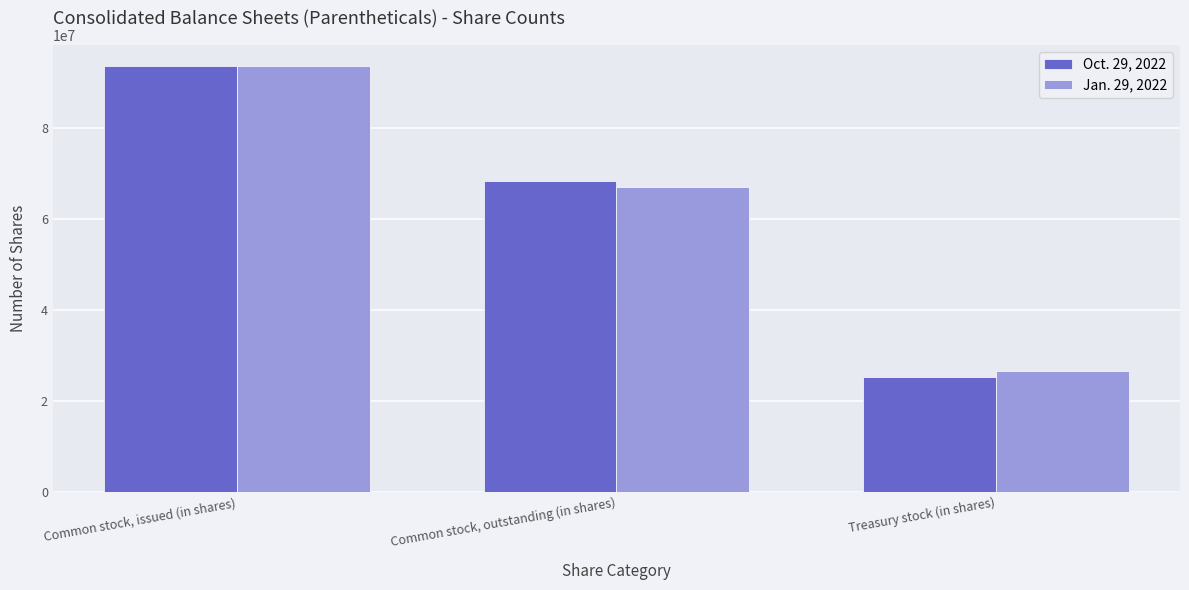

Count the number of data series in this chart.

2